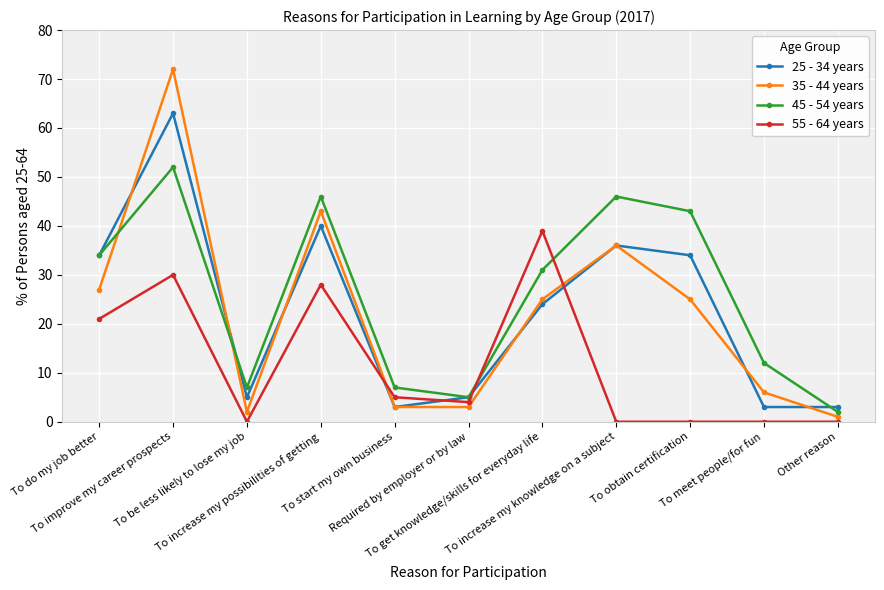

Rank the series at To get knowledge/skills for everyday life from lowest to highest value.

25 - 34 years, 35 - 44 years, 45 - 54 years, 55 - 64 years